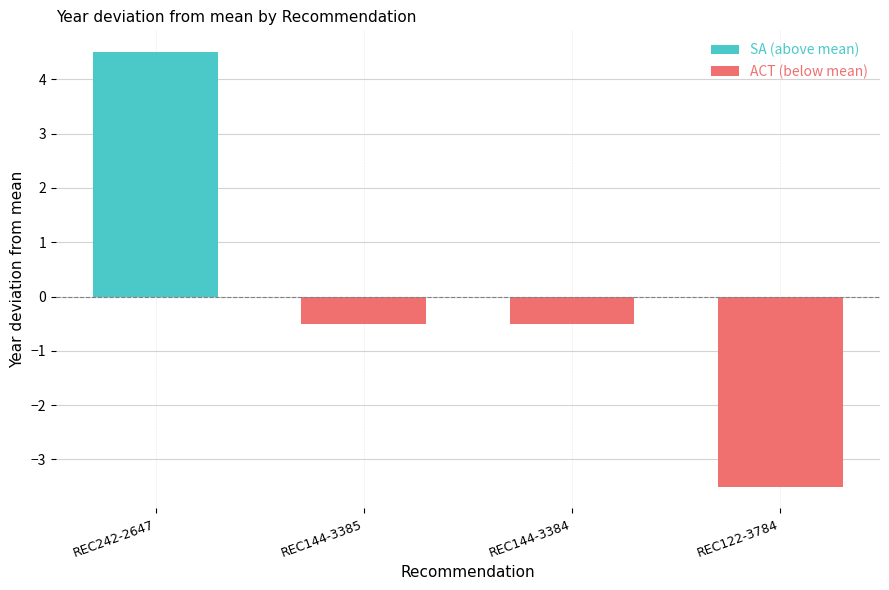

What is the difference between the highest and lowest values at REC122-3784?

3.5